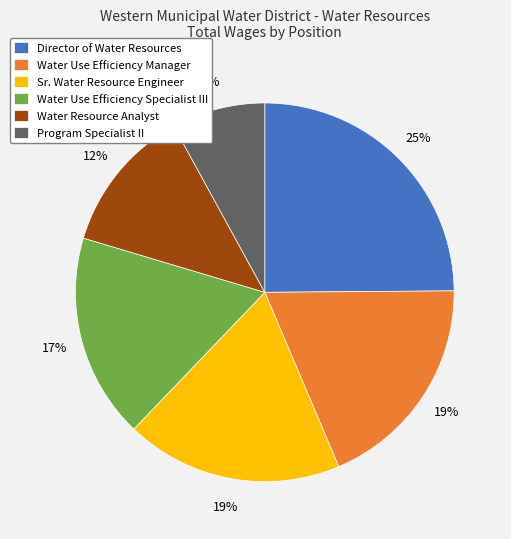

To the nearest percent, what is the difference between the largest and smallest slice percentages?

17%